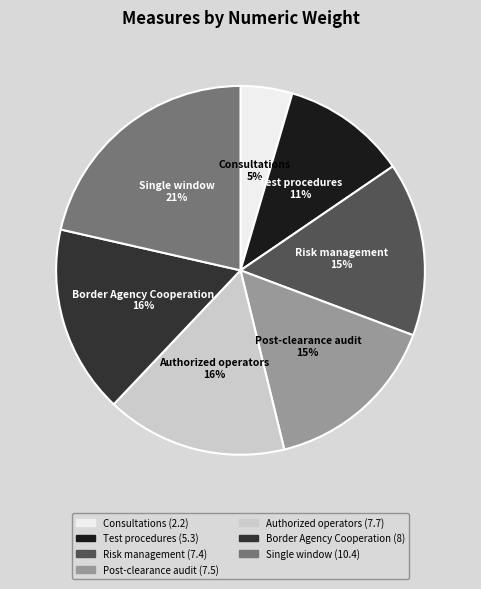

To the nearest percent, what is the average slice percentage?

14%